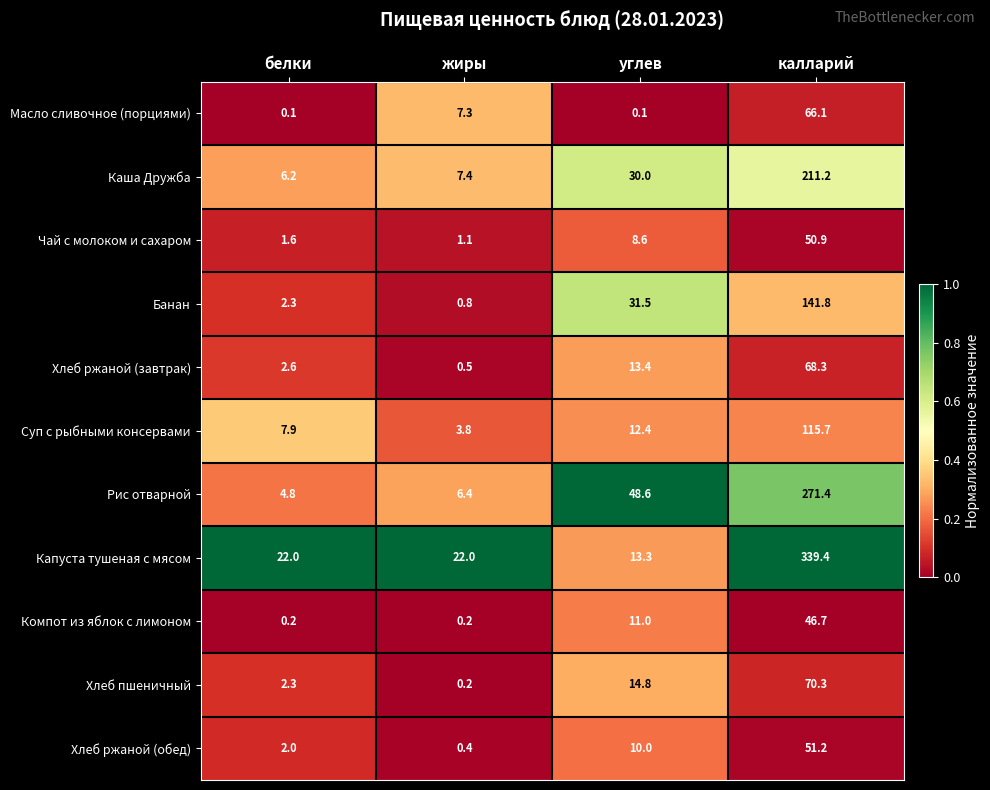

What is the difference between the maximum and minimum values in the Хлеб ржаной (обед) series?

50.8